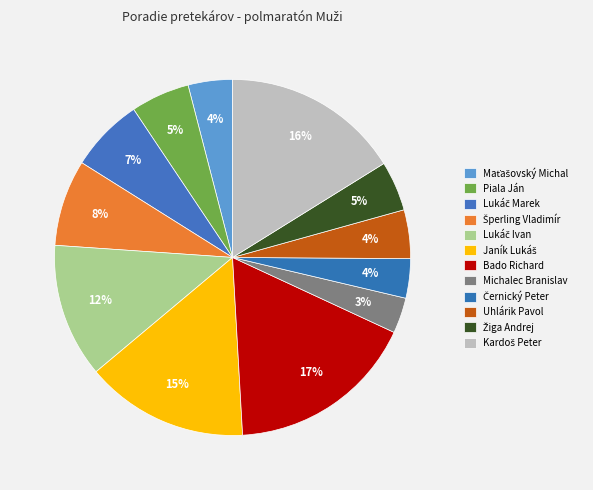

Rank the categories by value from highest to lowest.

Bado Richard, Kardoš Peter, Janík Lukáš, Lukáč Ivan, Šperling Vladimír, Lukáč Marek, Piala Ján, Žiga Andrej, Uhlárik Pavol, Maťašovský Michal, Černický Peter, Michalec Branislav